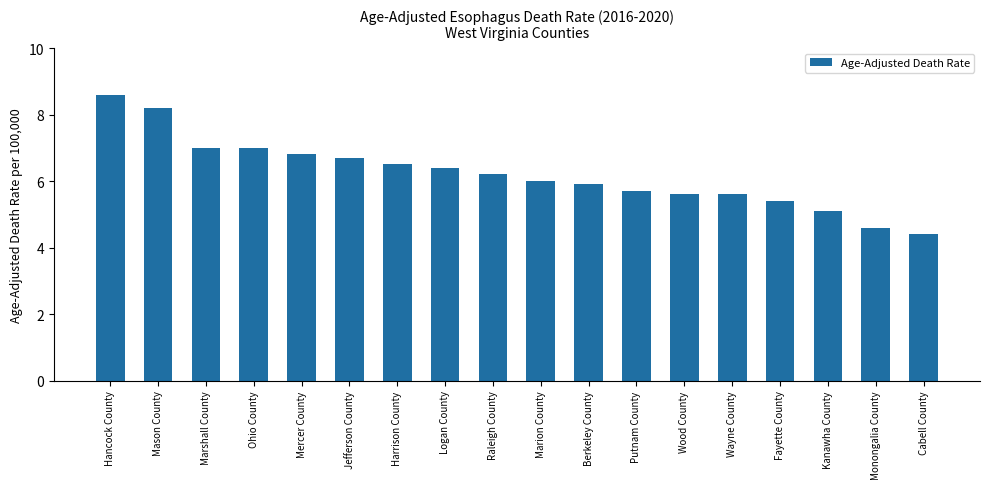

What is the difference between the second highest and second lowest values?

3.6